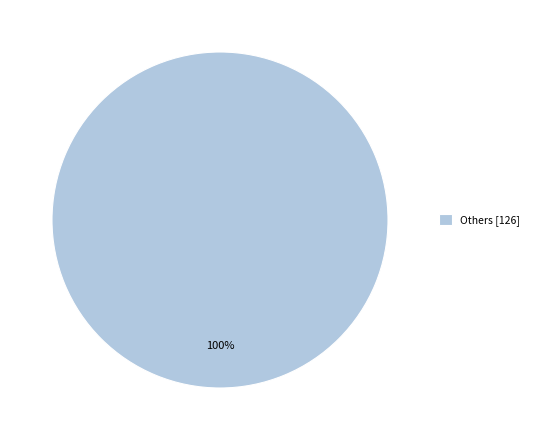

What percentage is the Others [126] slice, to the nearest percent?

100%